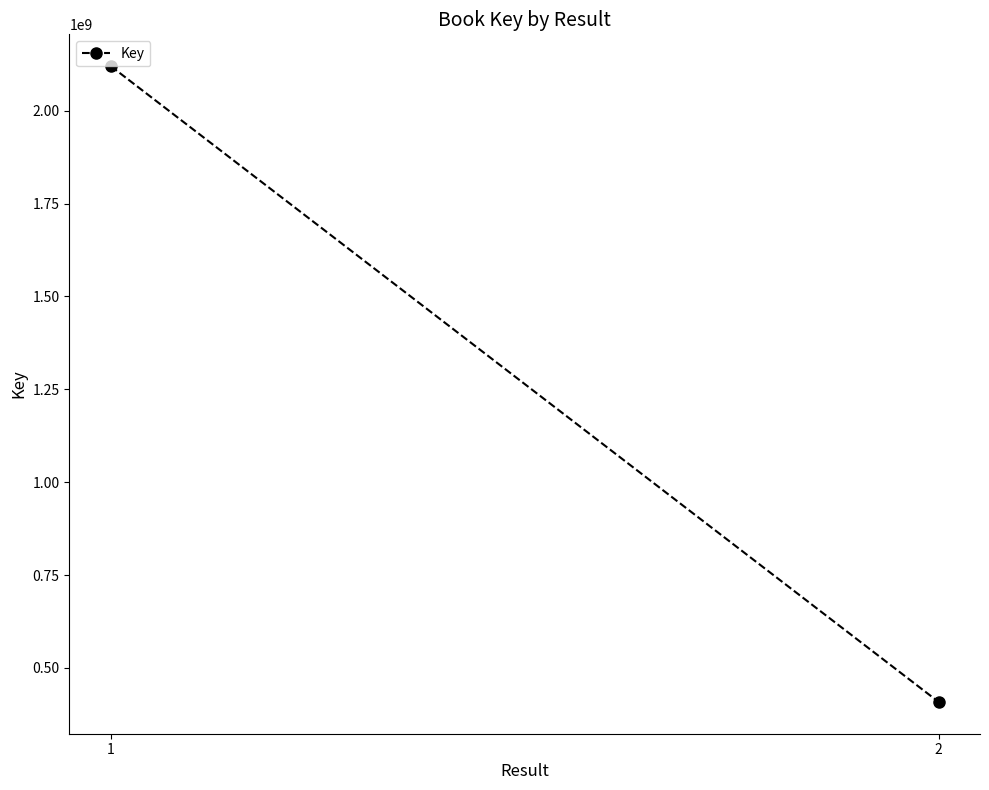

List the labels in order of value, largest first.

1, 2